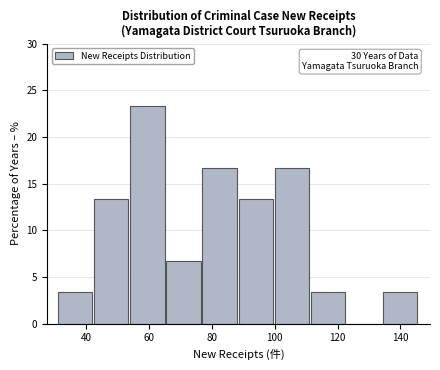

Over which range of the x-axis is the bar tallest?

54.0 to 65.5